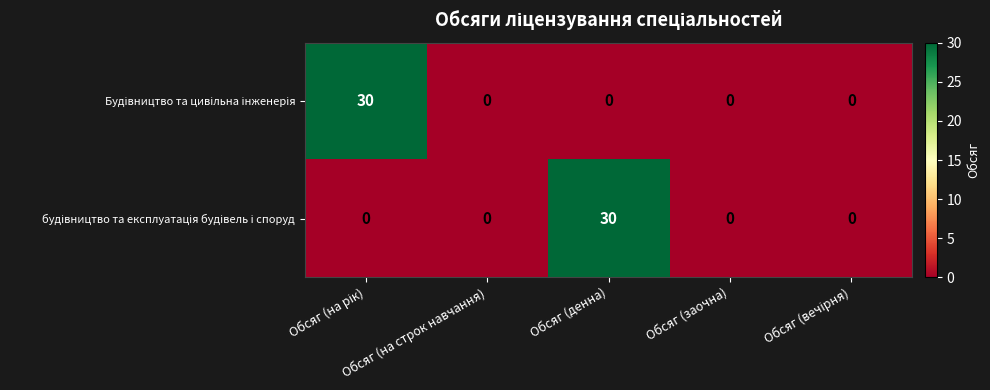

What is the greatest value displayed?

30